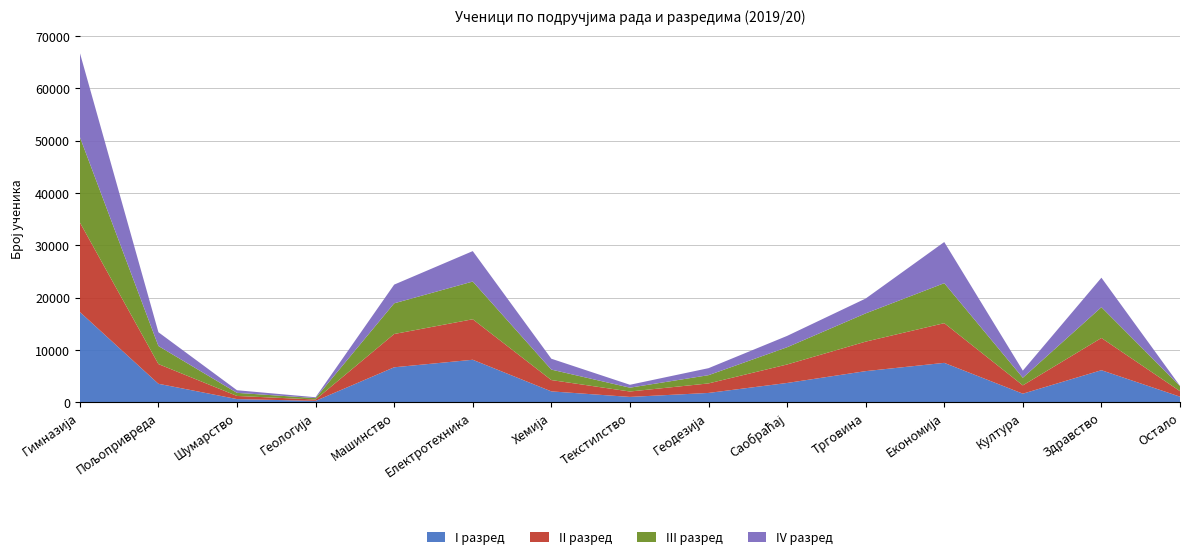

Reading left to right, list all the values displayed in this chart.

I разред: 17259	3542	614	276	6691	8130	2088	1029	1790	3695	5956	7537	1647	6133	1077
II разред: 17116	3764	600	257	6357	7738	2163	1033	1817	3530	5636	7585	1588	6157	1046
III разред: 16330	3452	591	270	5865	7206	1999	733	1576	3294	5399	7639	1456	5885	981
IV разред: 16081	2633	502	162	3573	5814	2078	554	1337	2166	2836	7862	1360	5632	27